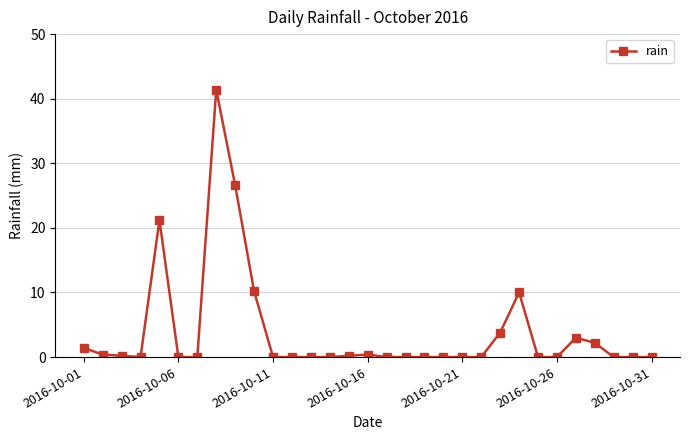

What is the maximum value shown in the chart?

41.4